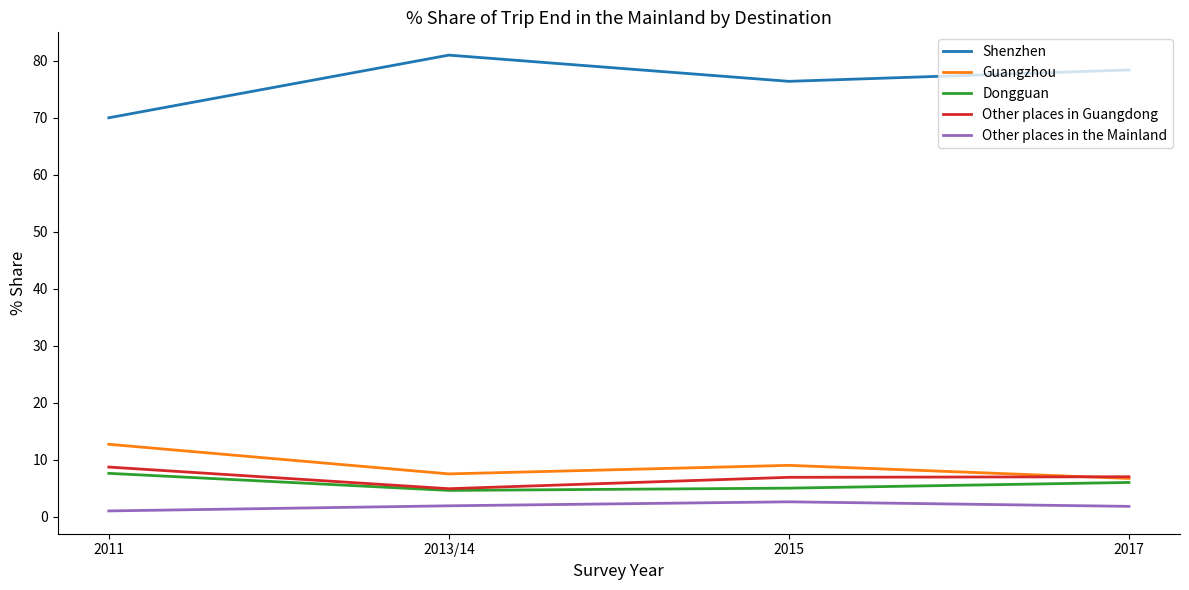

How many interior local peaks does the Shenzhen series have?

1